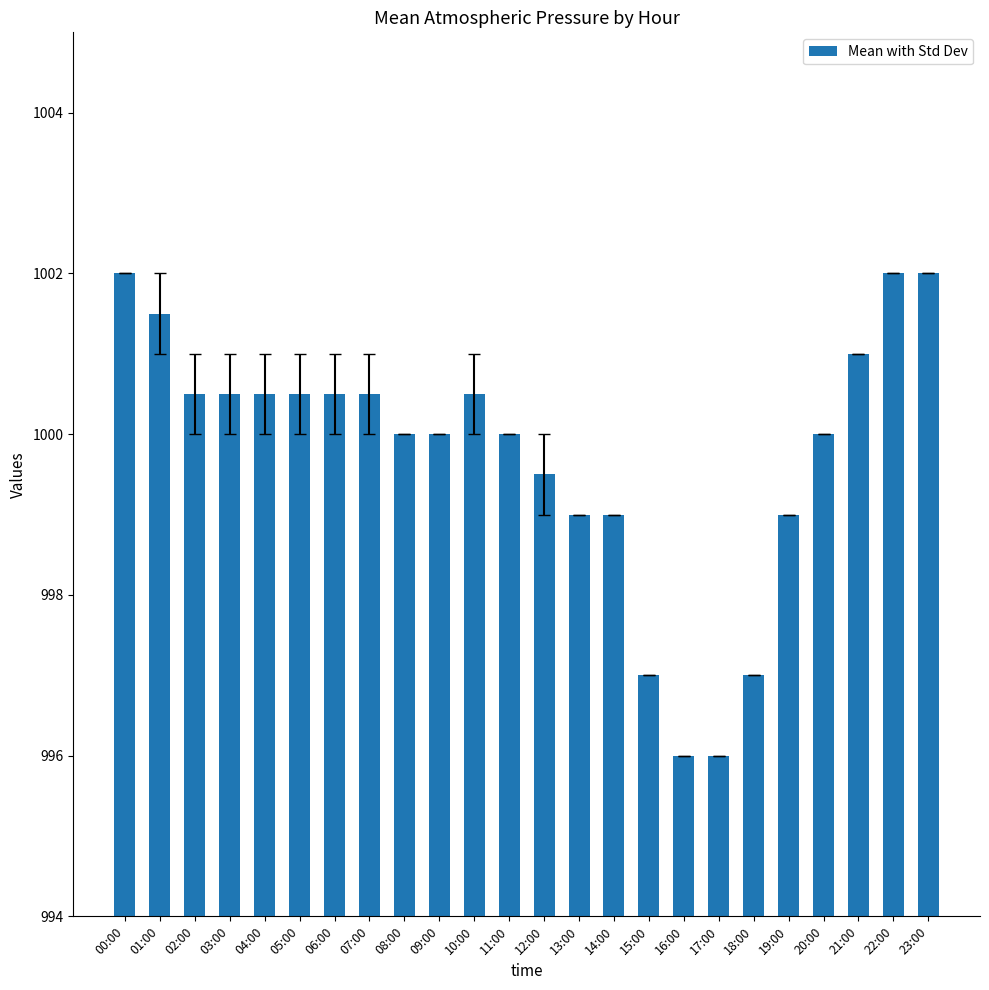

What is the greatest value displayed?

1002.0